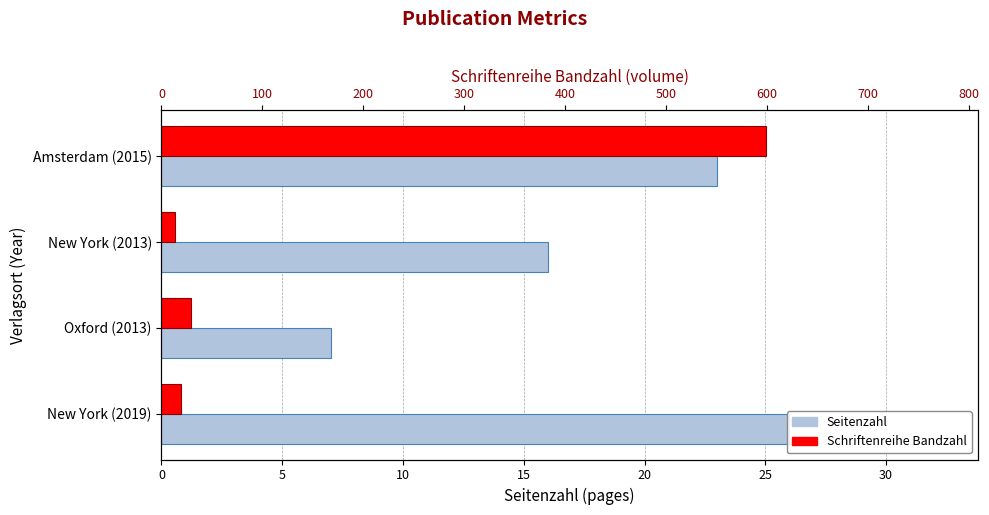

The Seitenzahl series shows 7 at Oxford (2013). True or false?

True